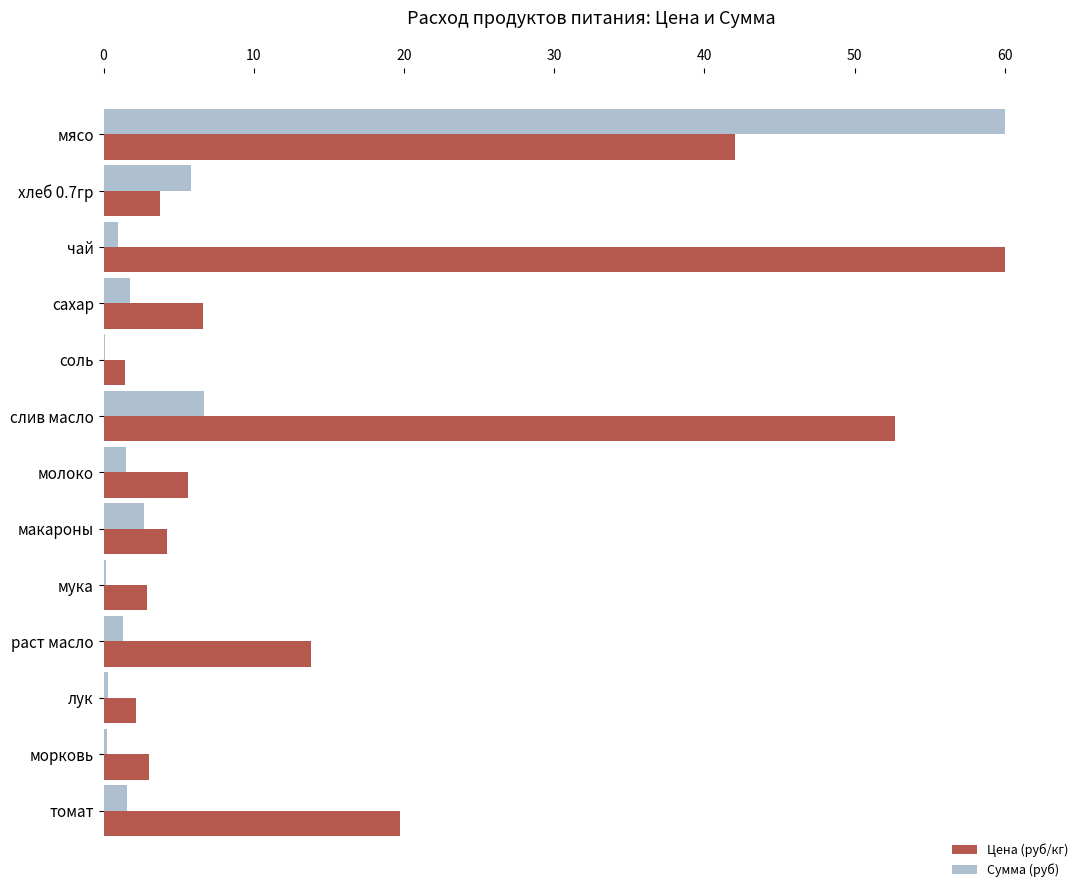

What is the greatest value displayed?

60.0